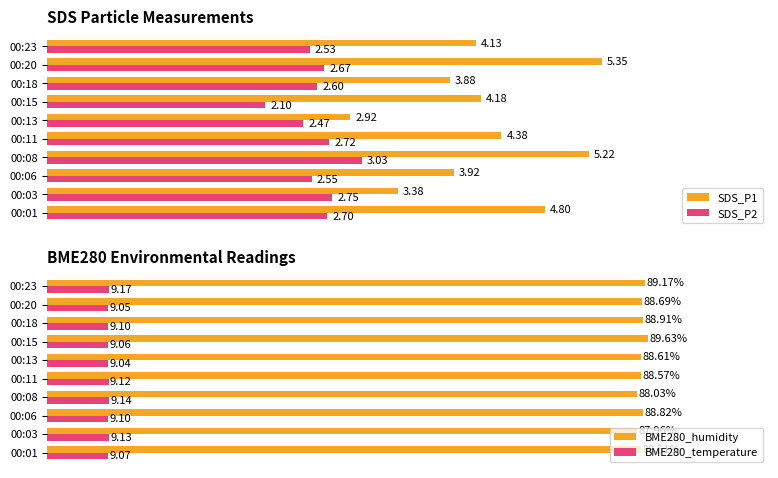

The BME280_humidity series shows 88.5 at 00:01. True or false?

True